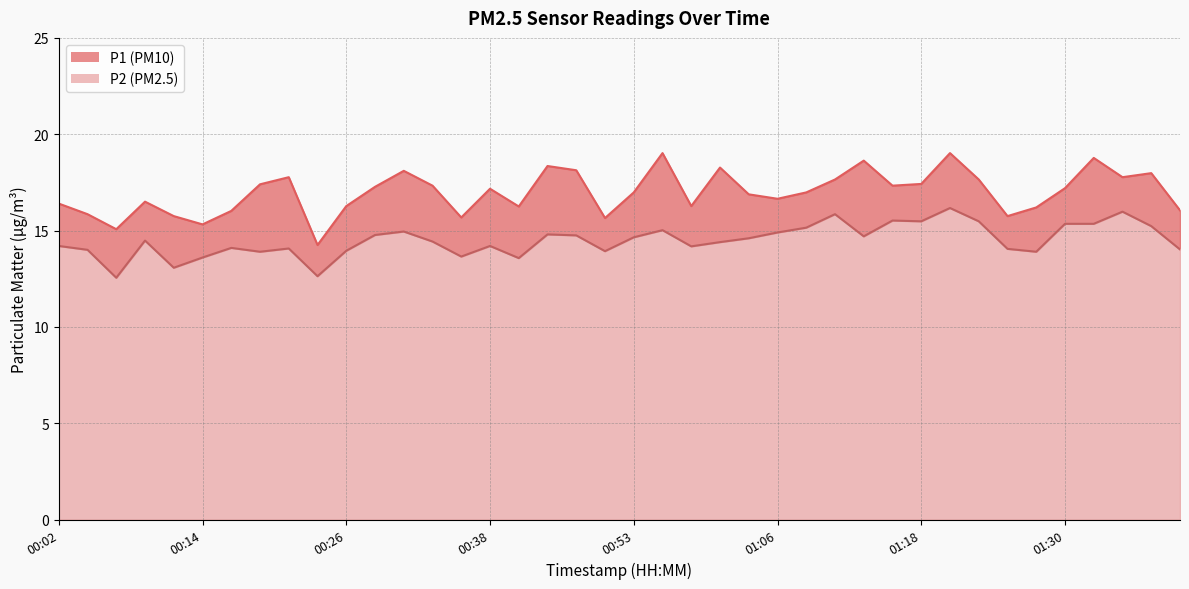

Where is the first local maximum for P1?

00:09